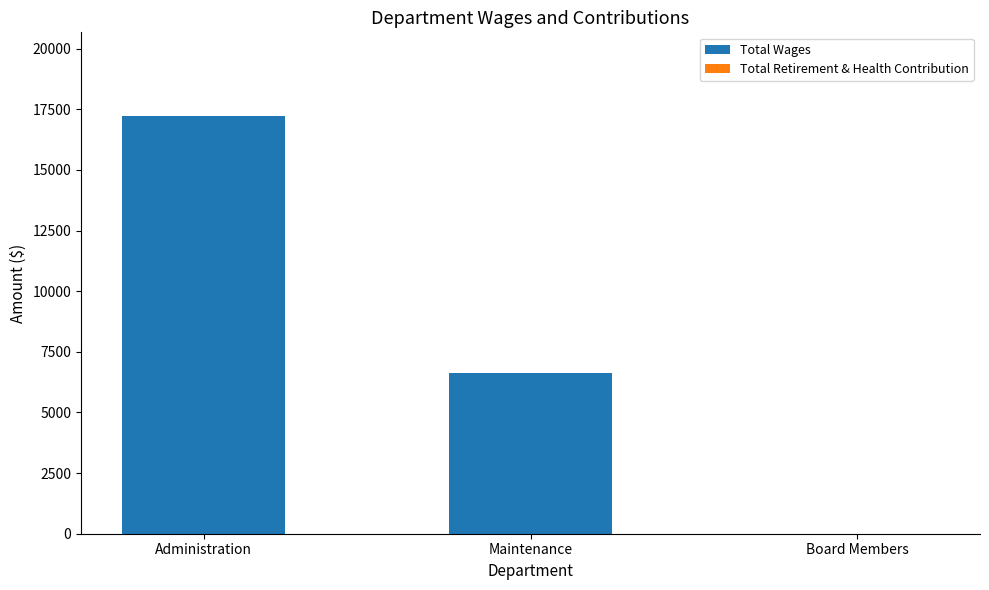

The value at Administration is 7092. True or false?

False